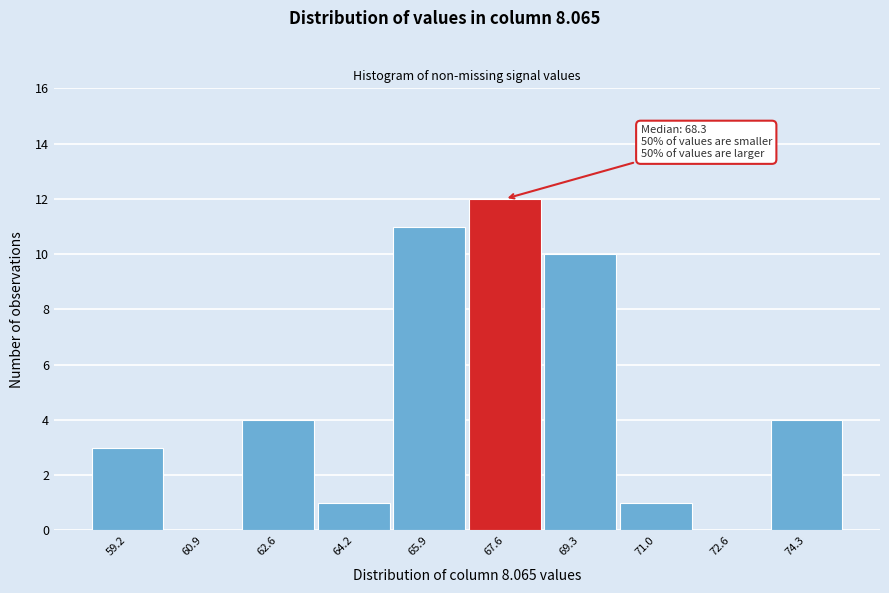

Reading right to left, what are all the values shown in this chart?

74.3=4	72.6=0	71.0=1	69.3=10	67.6=12	65.9=11	64.2=1	62.6=4	60.9=0	59.2=3